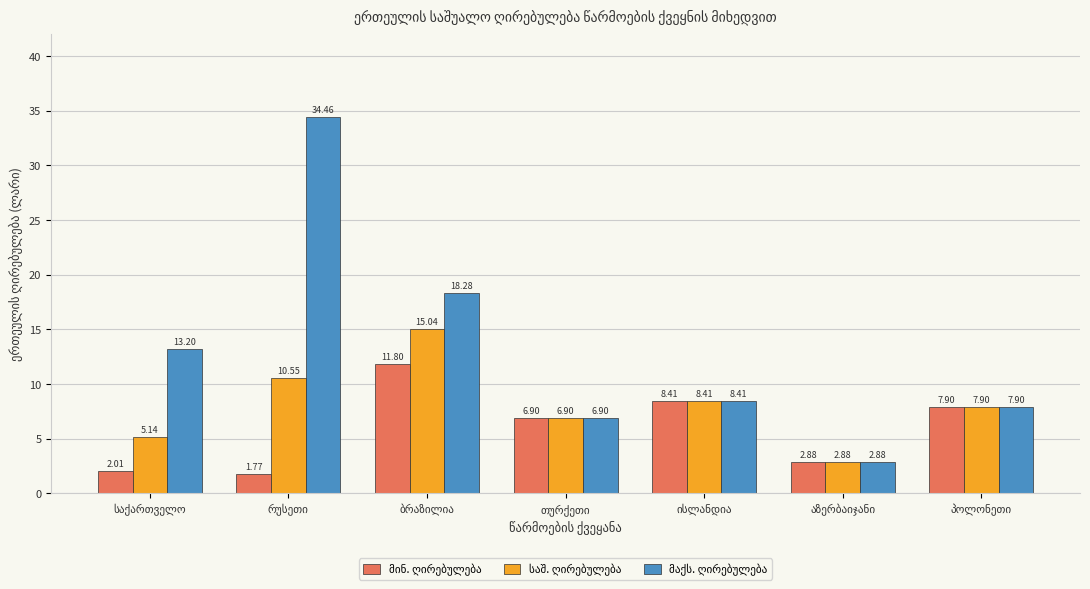

Which category has the lowest value in the მინ. ღირებულება series?

რუსეთი